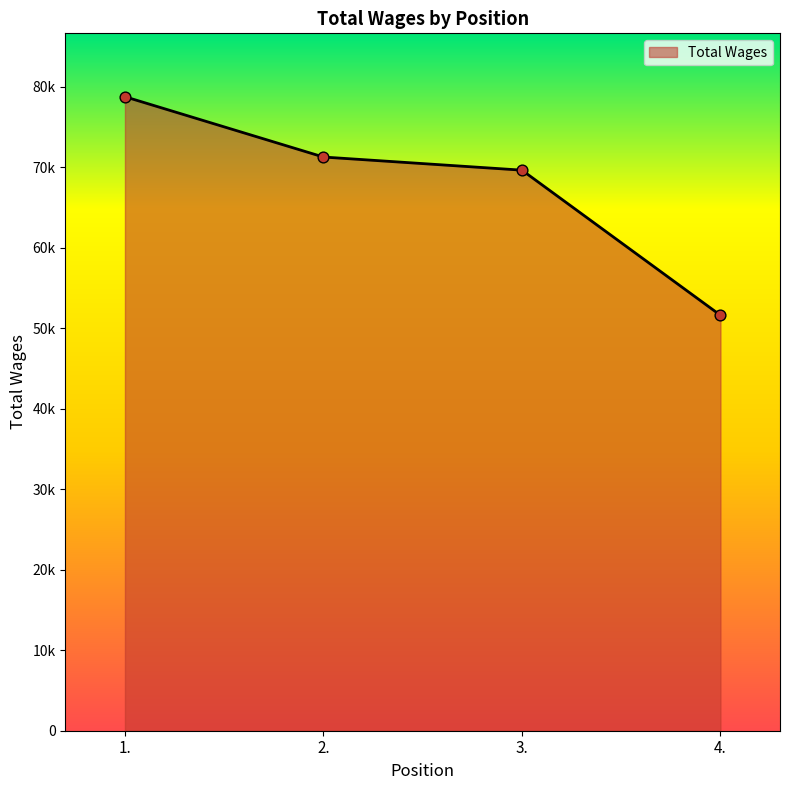

What is the ratio of the value at 3. to the value at 4.?

1.3